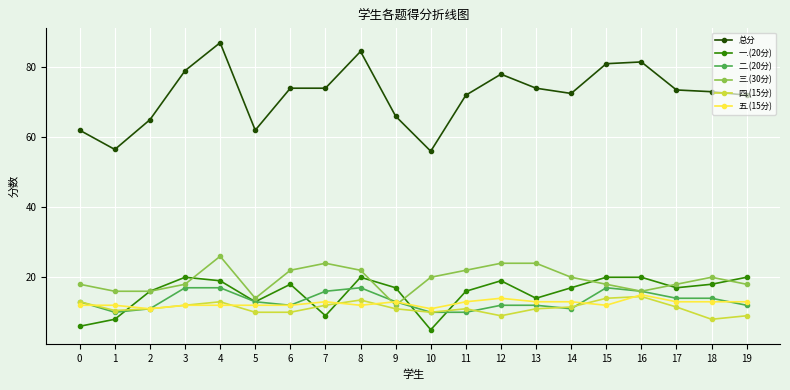

At which category does 四.(15分) reach its first local peak?

4